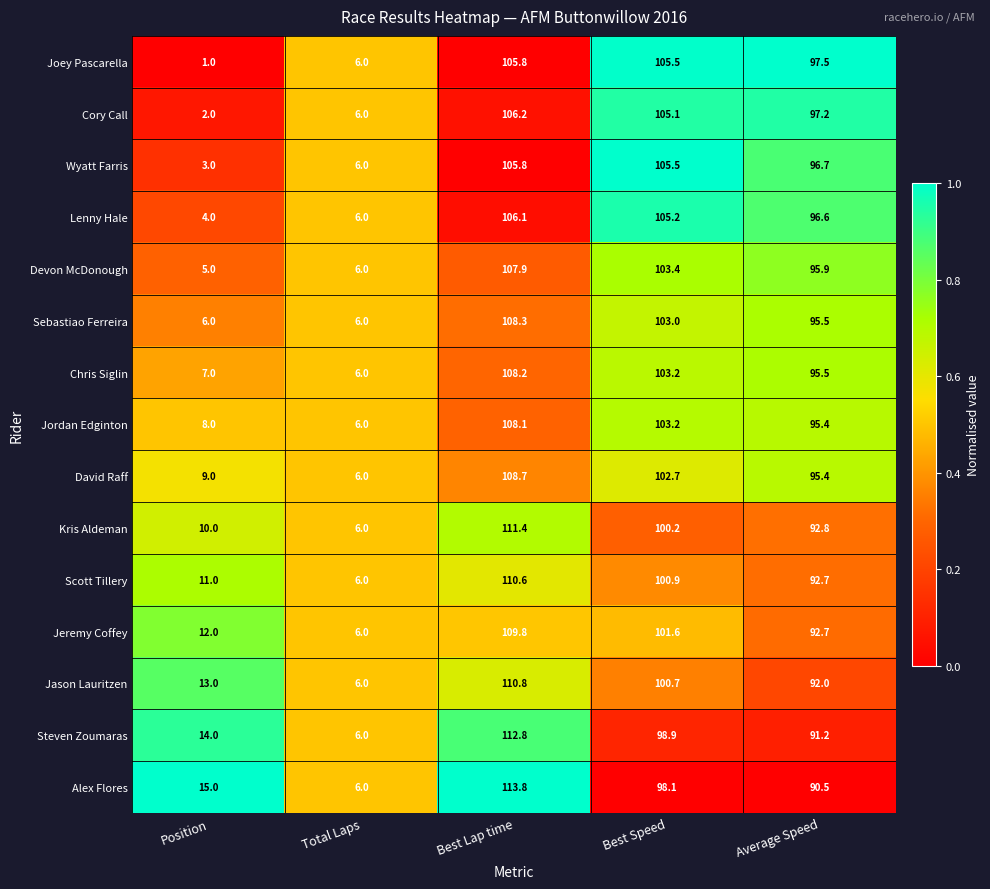

Where does the David Raff series first go above 95?

Best Lap time